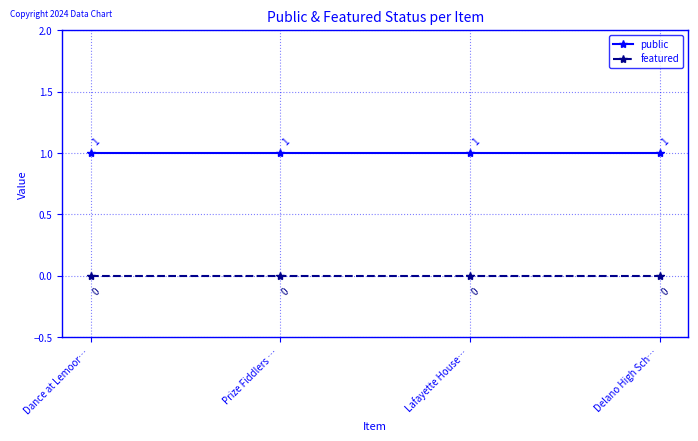

What is the label of the 4th point from the left?

Delano High Sch…